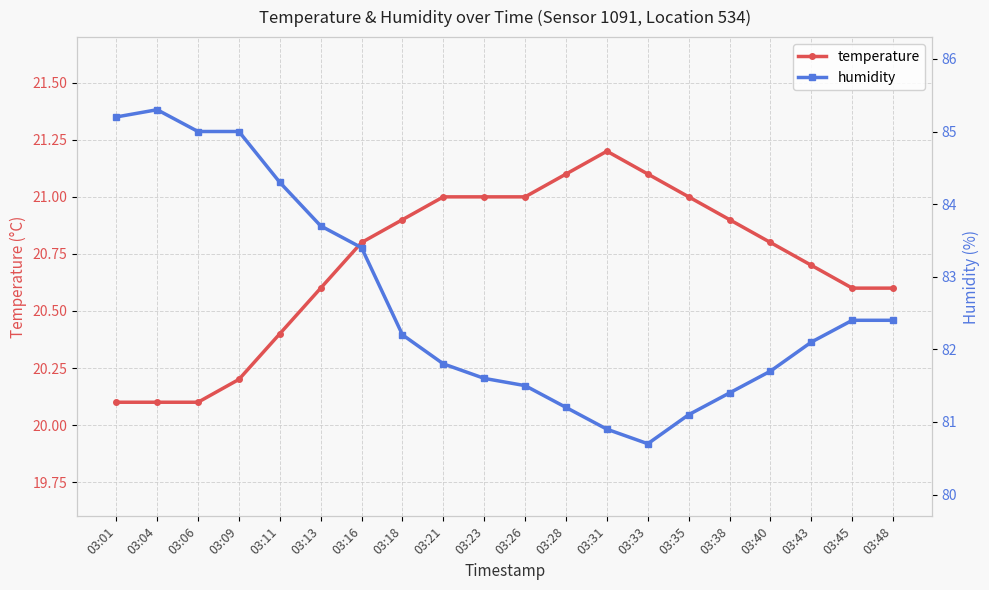

Which series has the widest spread of values?

humidity